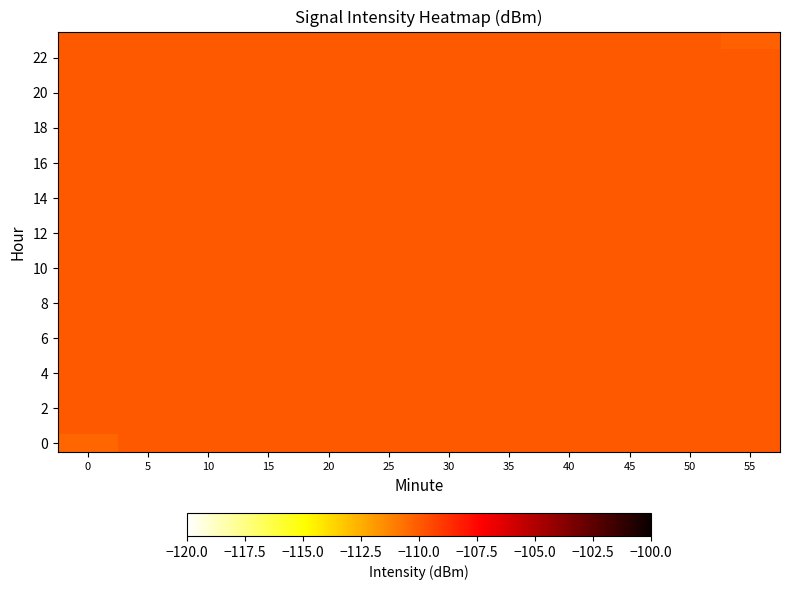

At which category is the sum across all series the highest?

5